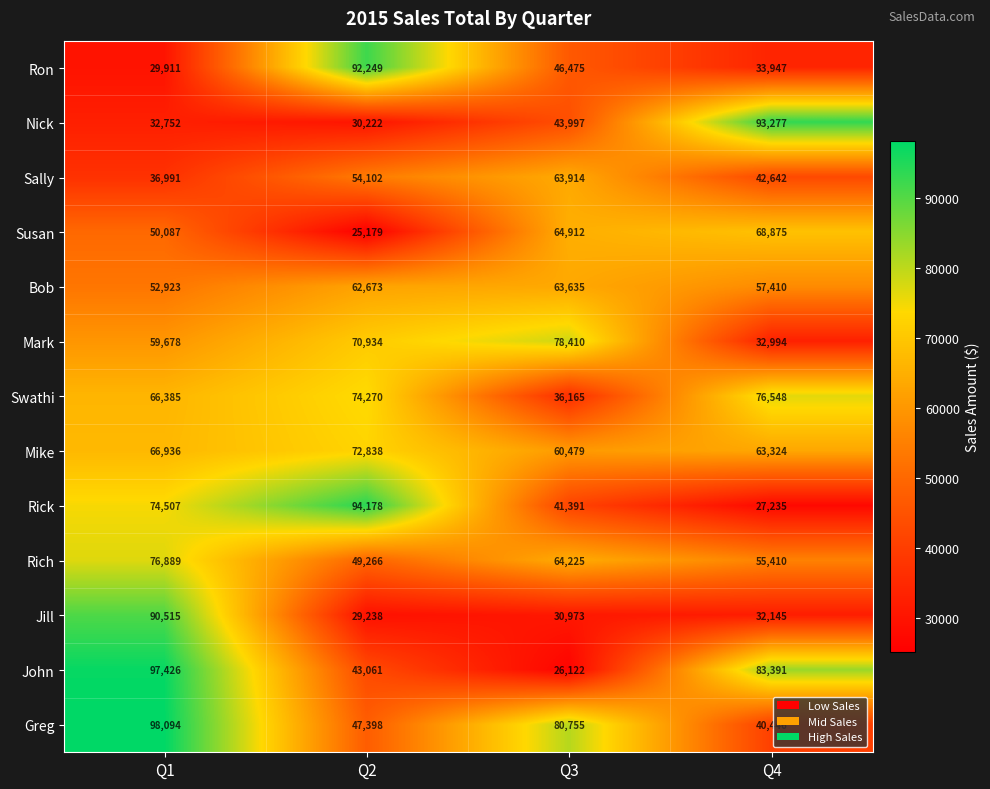

What is the total value across all series at Q4?

707644